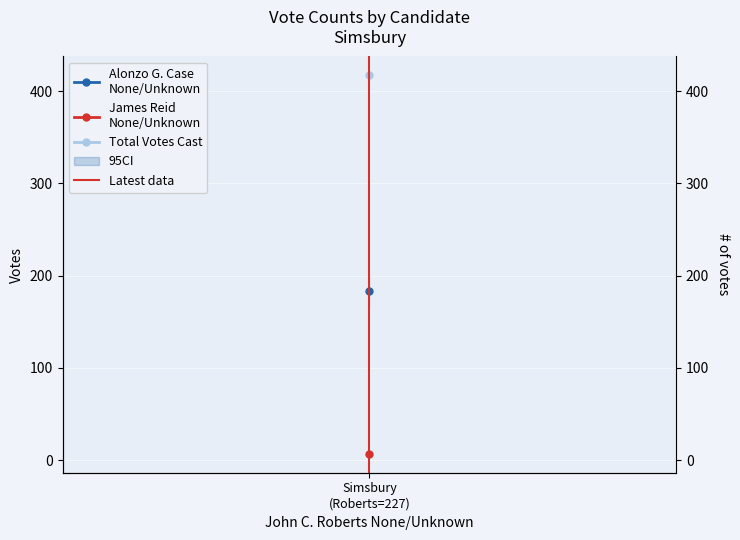

Rank the categories by value from highest to lowest.

Simsbury (Roberts=227), Simsbury (Roberts=227)